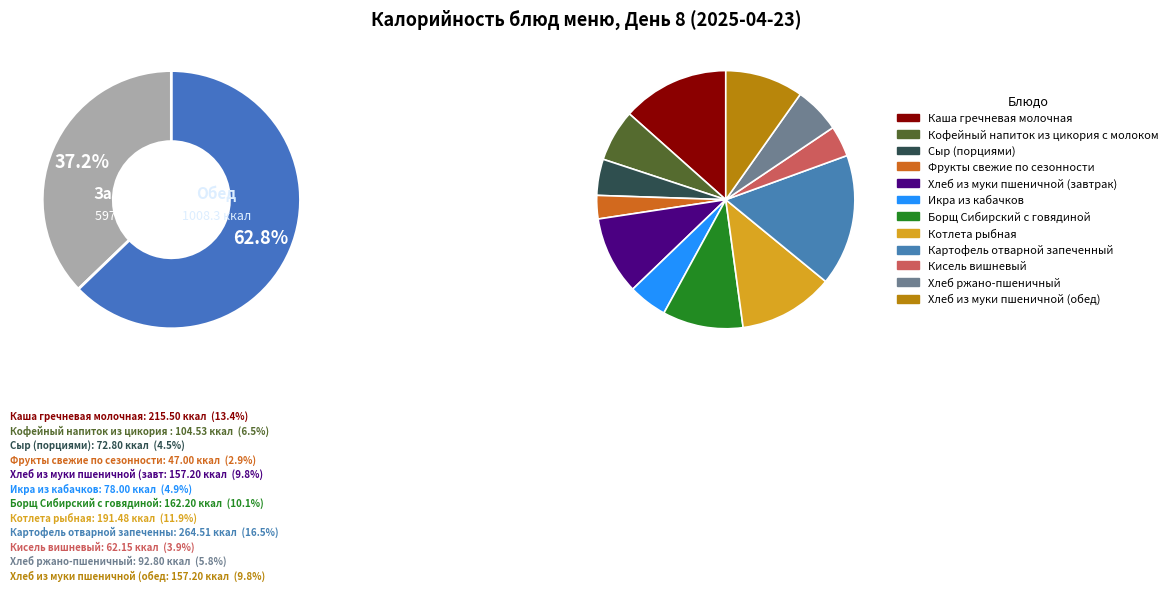

Which slice is the smallest?

Фрукты свежие по сезонности